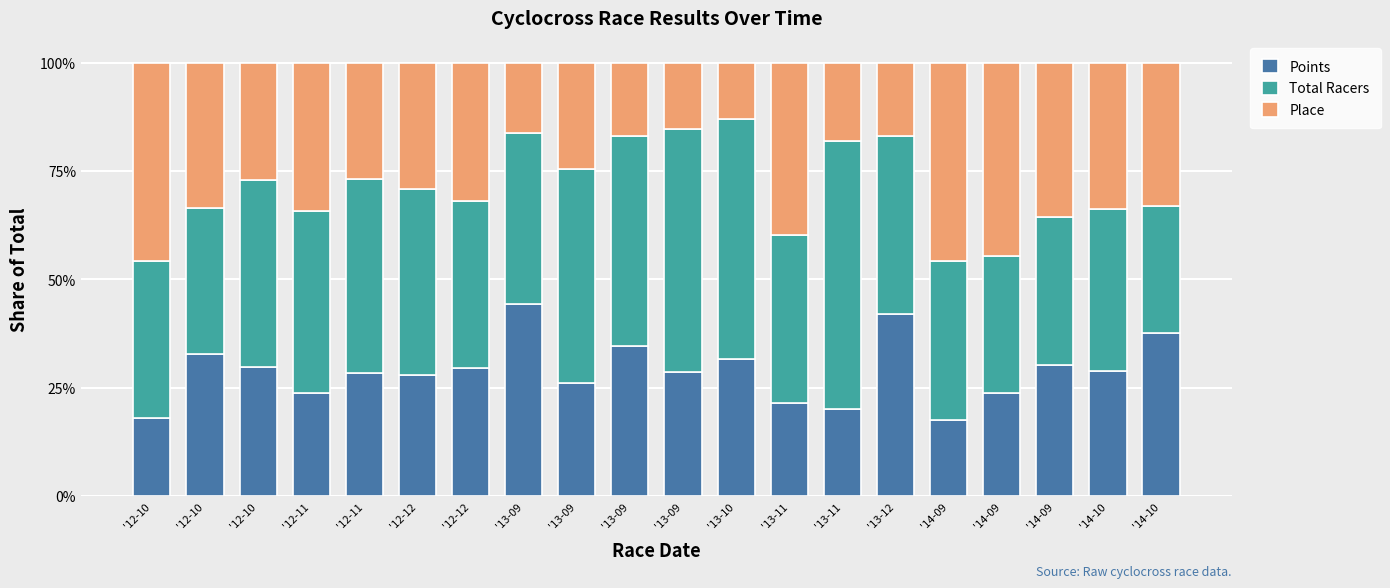

How many bars are there in total?

20